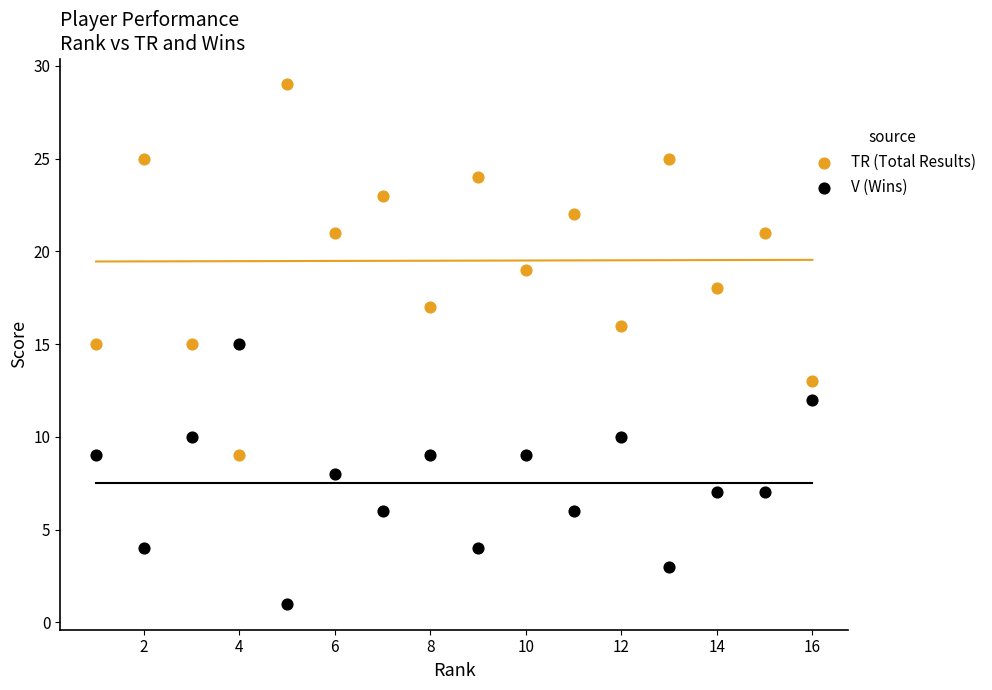

What are all the series names shown in the legend?

TR (Total Results), V (Wins)